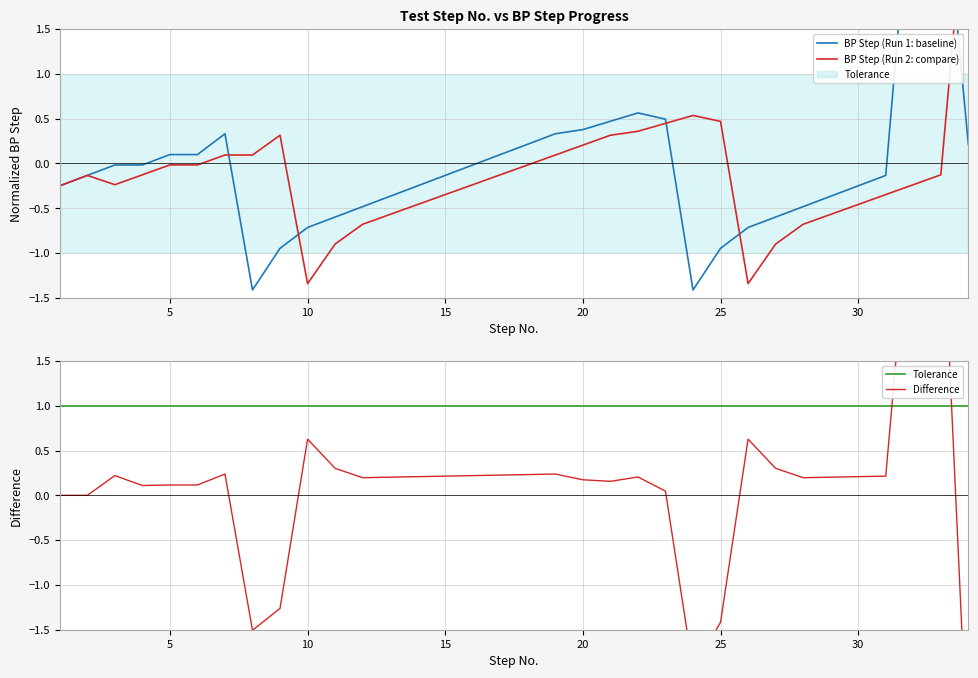

What is the difference between the maximum and minimum values in the BP Step (Run 1: baseline) series?

4.9